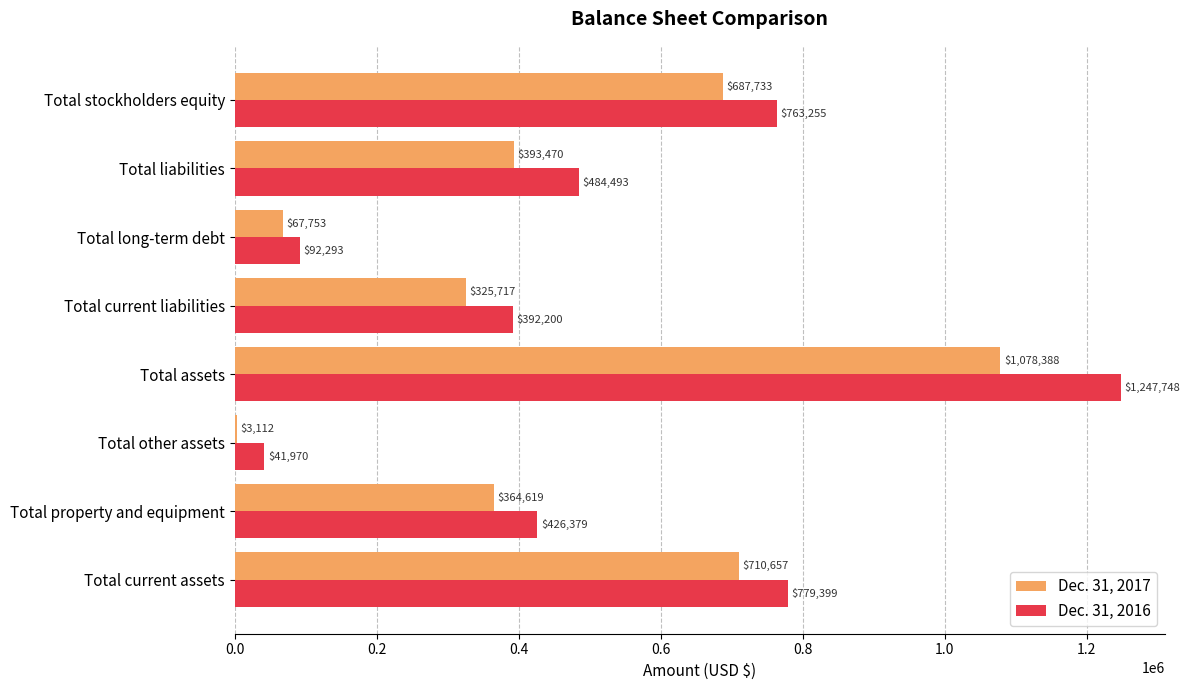

Is the value of Dec. 31, 2017 at Total liabilities greater than the value of Dec. 31, 2016 at Total assets?

No